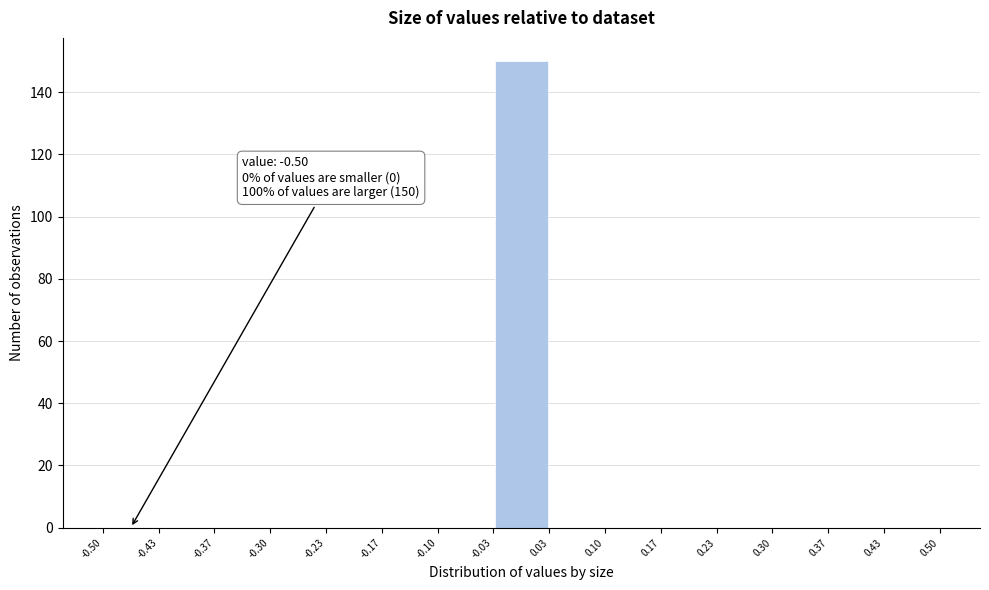

Over which range of the x-axis is the bar tallest?

-0.03 to 0.03